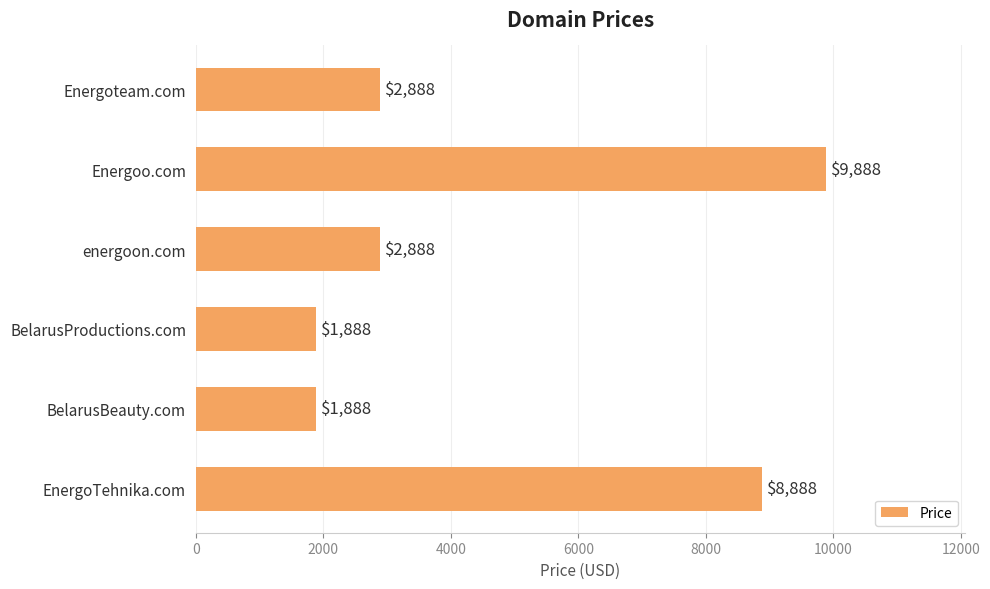

What is the difference between the maximum and minimum values?

8000